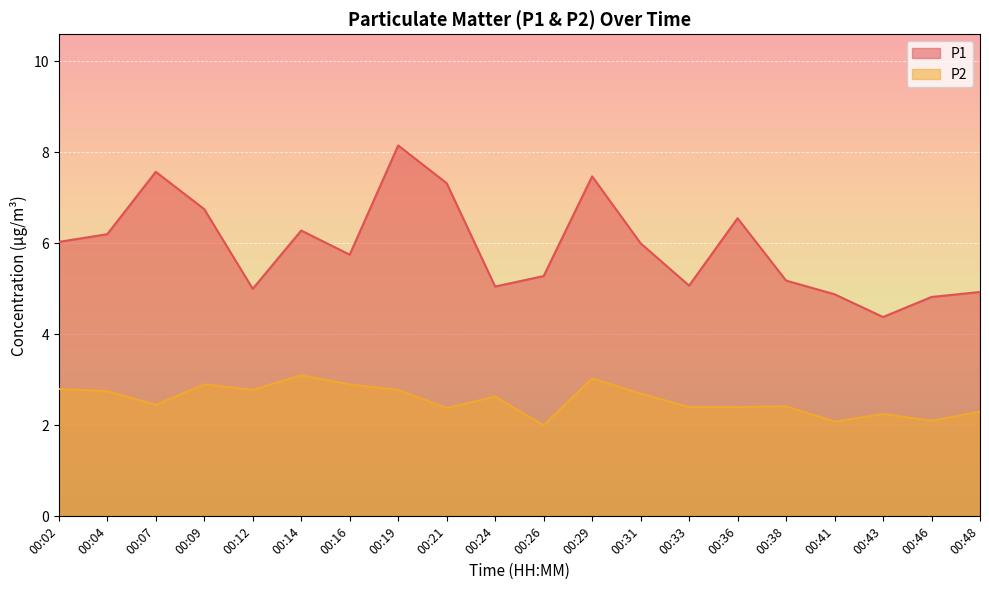

At which label does P2 reach its peak?

00:14